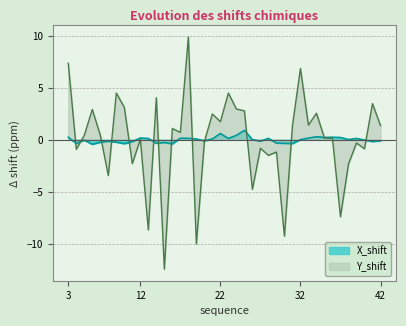

What value does the Y_shift series have at 13?

-8.6